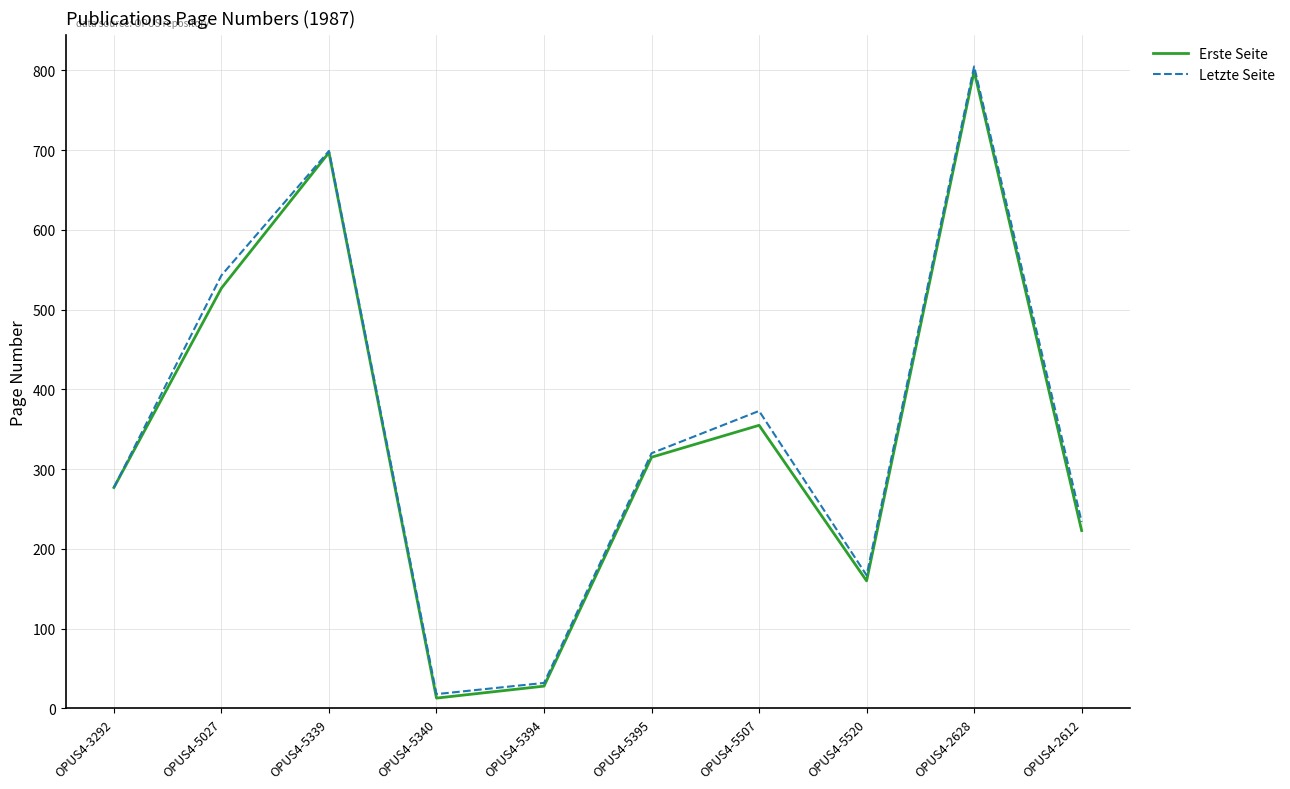

At which category is the sum across all series the highest?

OPUS4-2628